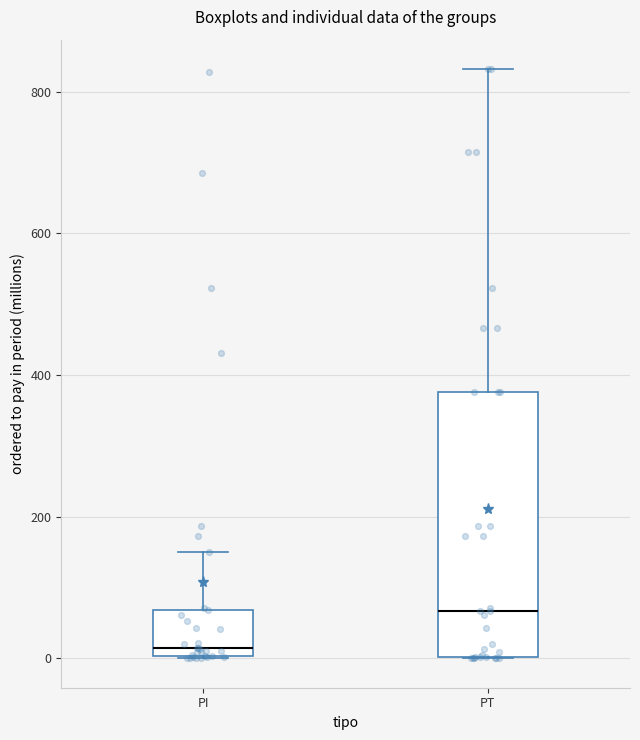

Reading left to right, transcribe this box plot: for each box, give where its median line is, the range the box spans, and where its two whiskers end, as read against the y-axis. The values are not printed on the chart, so give them approximately, as read against the axis.

PI: median 20, box 0 to 60, whiskers 0 to 160
PT: median 60, box 0 to 380, whiskers 0 to 840